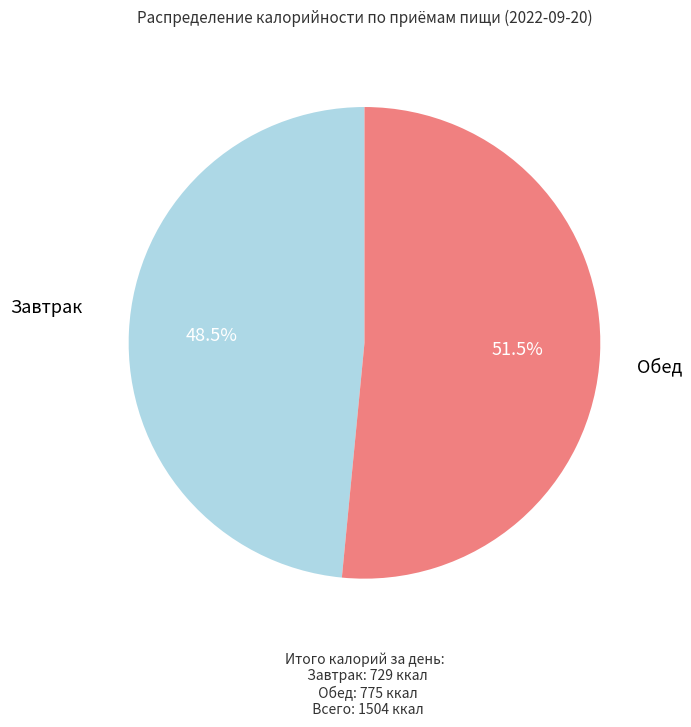

Between Завтрак and Обед, which is larger?

Обед